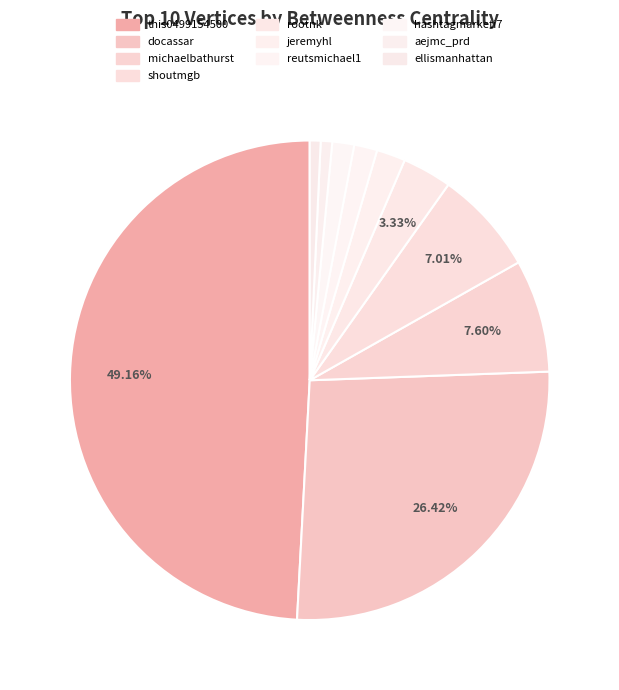

Is the sum of aejmc_prd and reutsmichael1 greater than half?

No